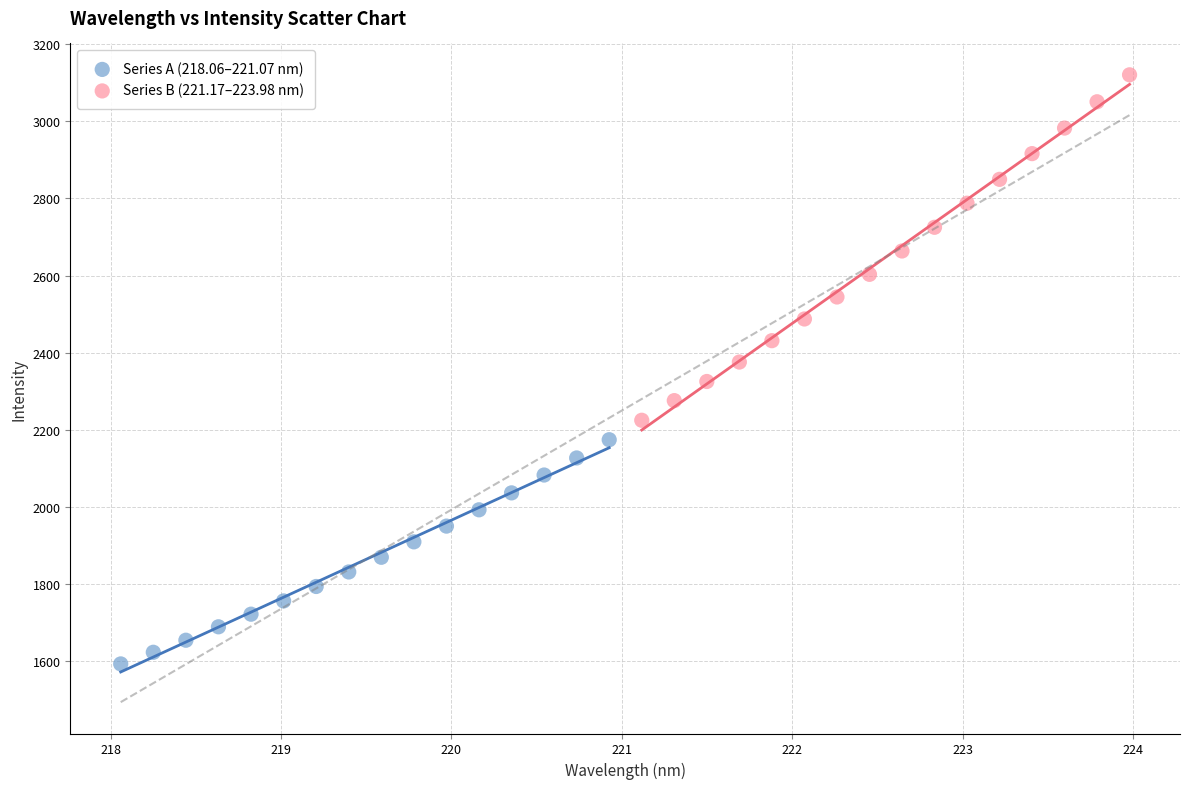

Which series reaches the minimum Y coordinate?

Series A (218.06–221.07 nm)